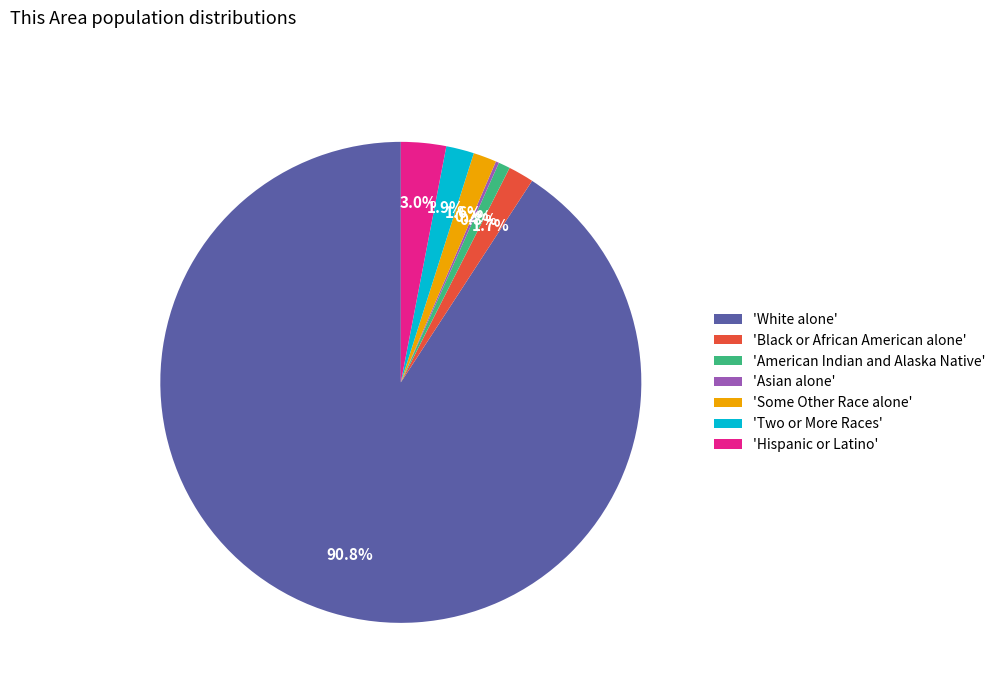

Which slice is the largest?

'White alone'